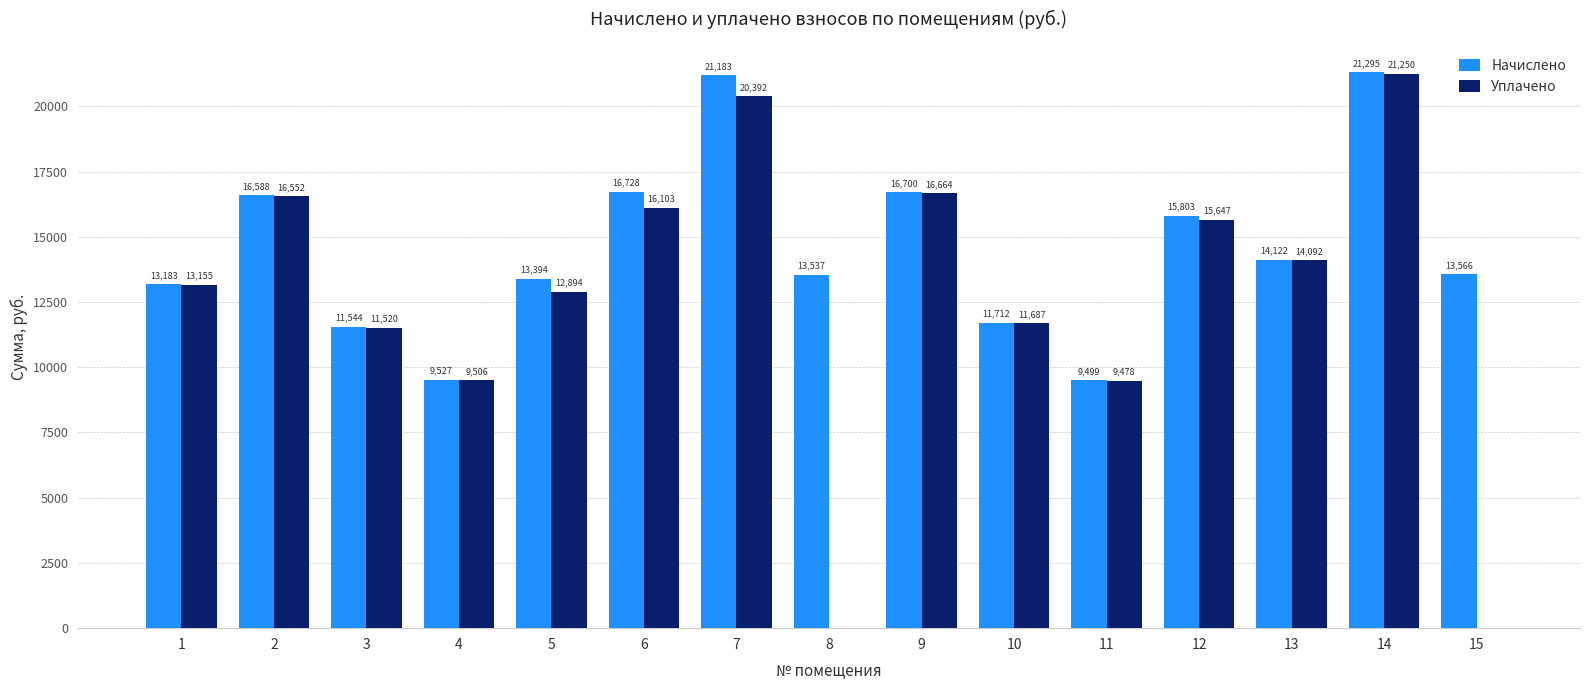

What is the maximum value shown in the chart?

21295.2